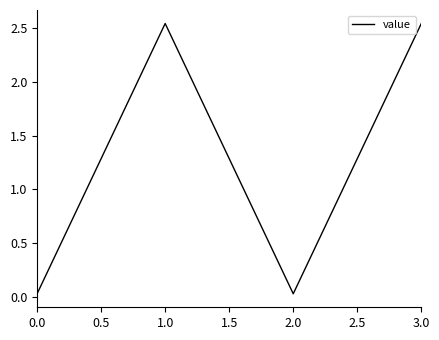

What position from the right is 1.0?

3